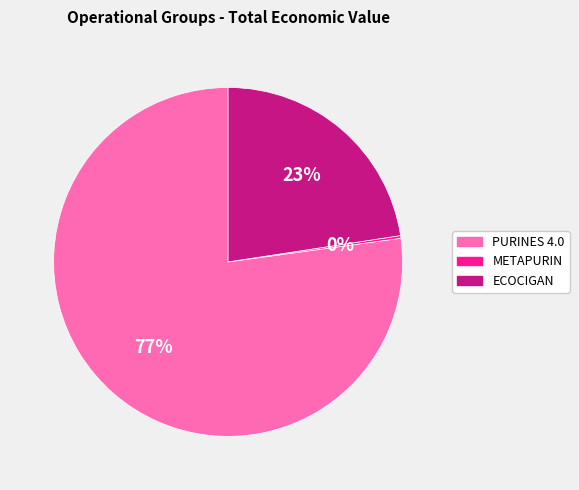

To the nearest percent, what is the average slice percentage?

33%